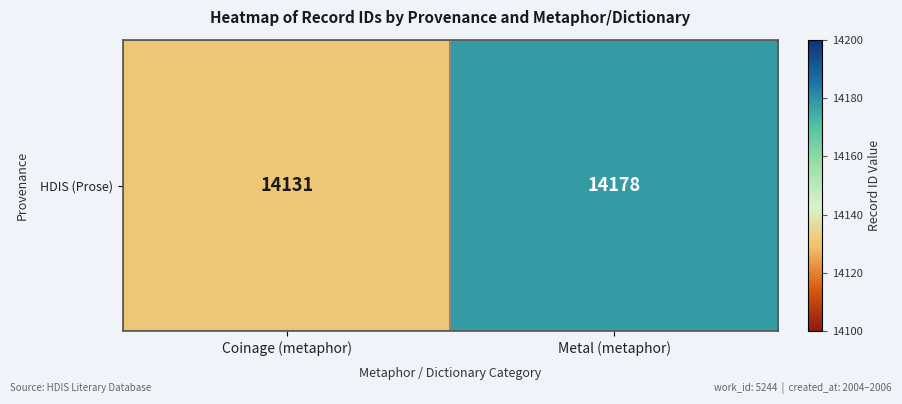

What is the sum of the values at Coinage (metaphor) and Metal (metaphor)?

28309